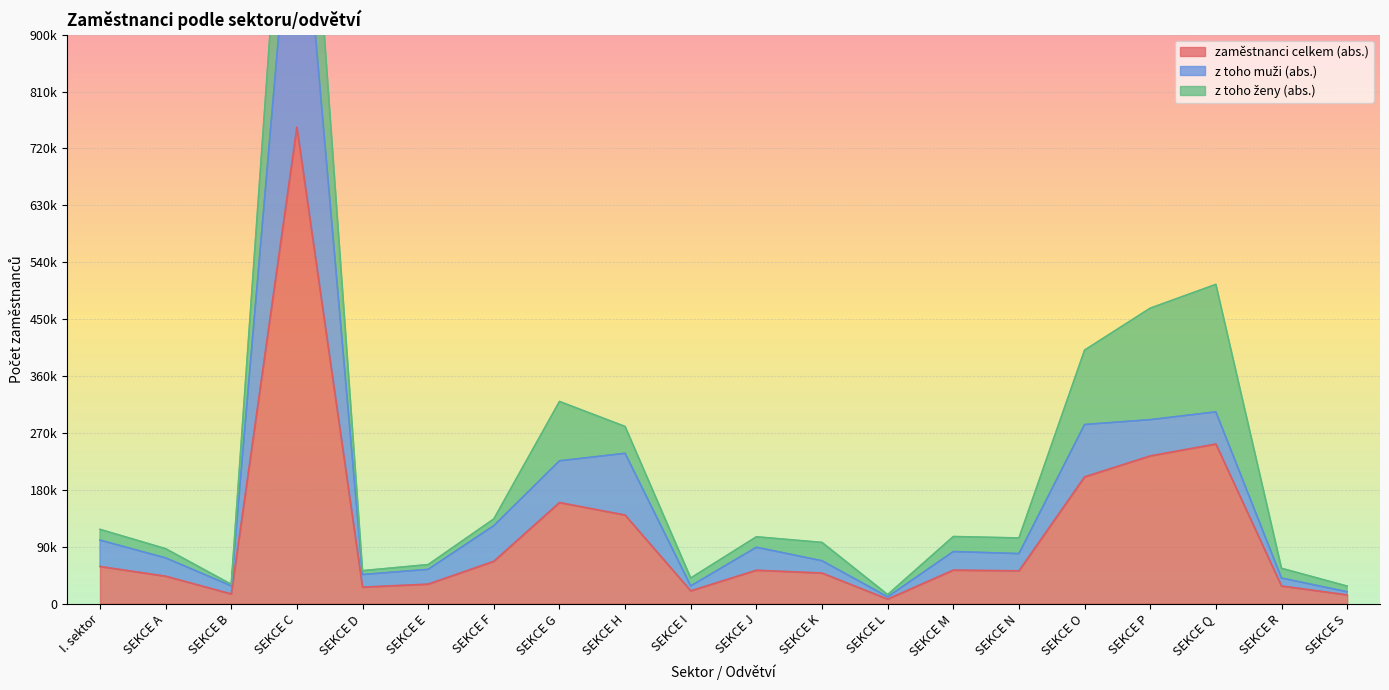

Does the chart display data point markers on the line(s)?

No